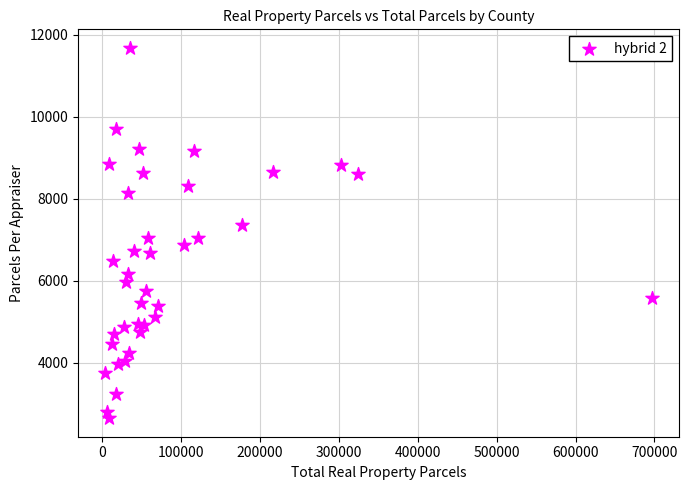

What is the range of Y values (max minus min)?

9030.7